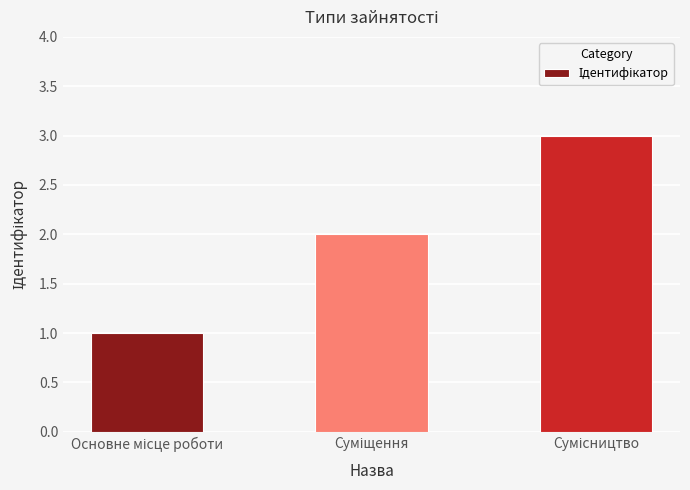

What is the maximum value shown in the chart?

3